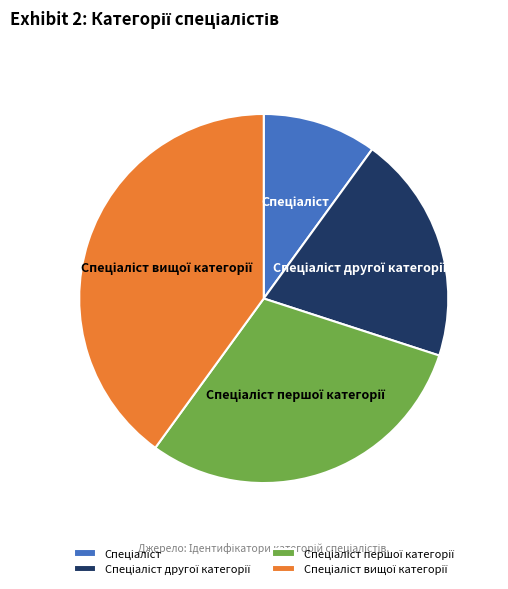

Is there a majority slice in this chart?

No